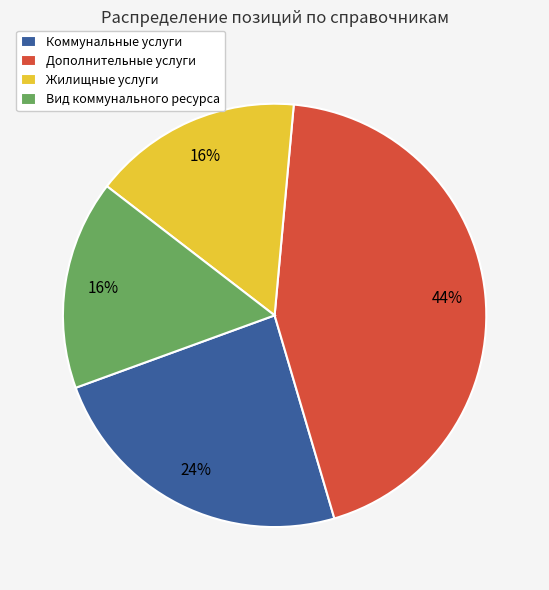

To the nearest percent, what percentage of the pie is Жилищные услуги?

16%